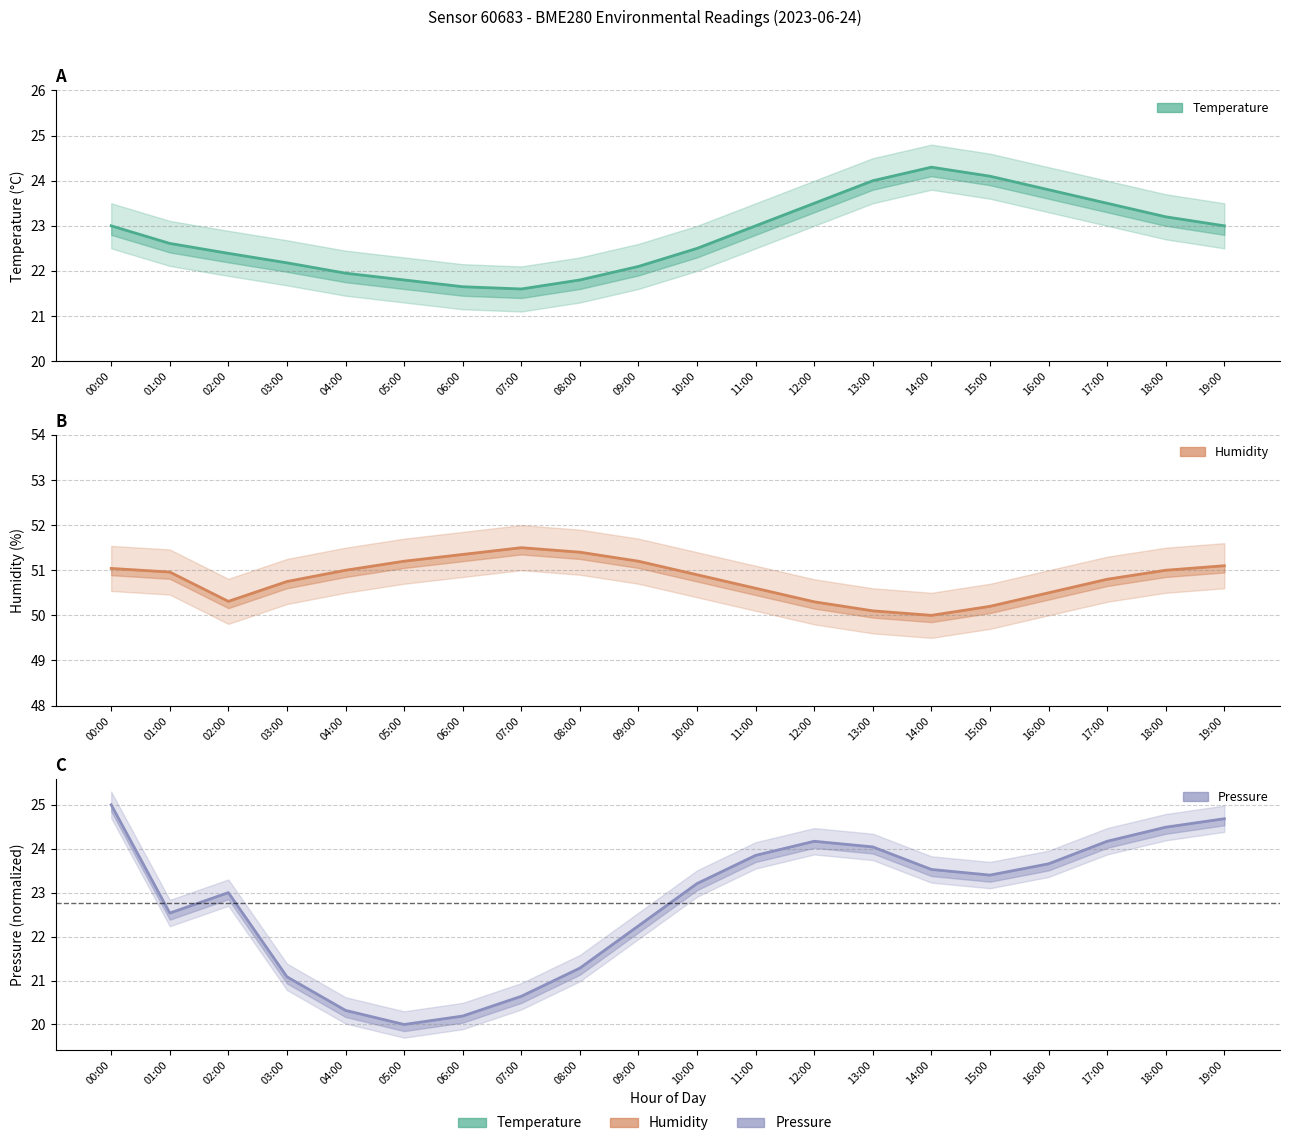

How many data points in humidity are above 50?

19